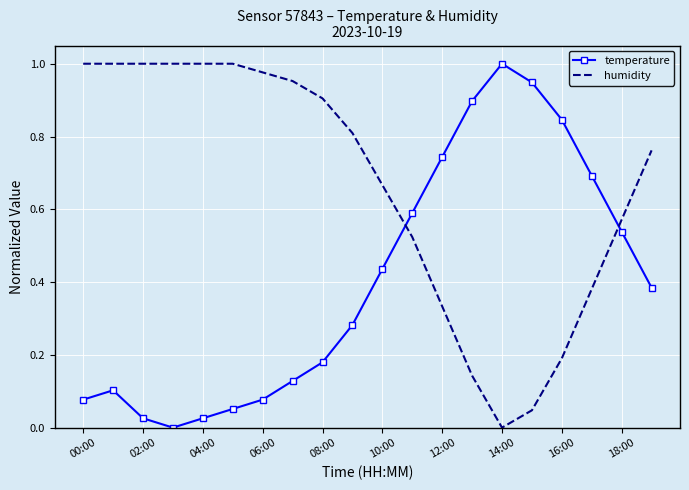

Which series has the largest total across all categories?

humidity